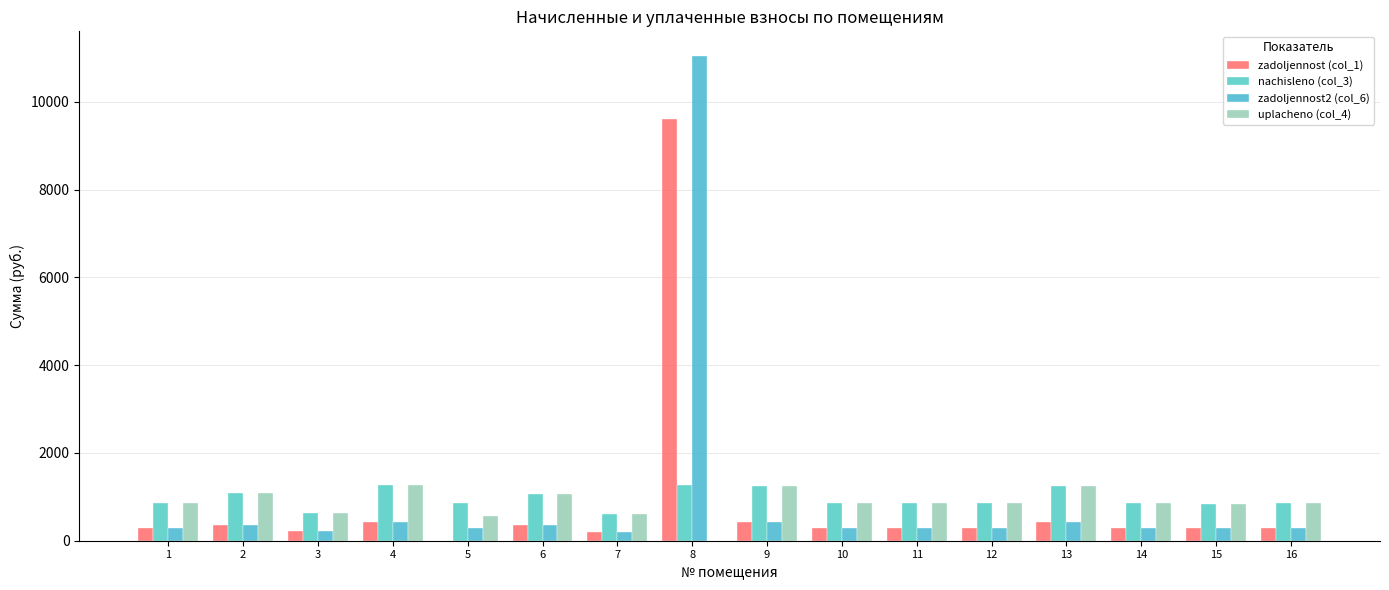

Which series changed the most between 9 and 15?

nachisleno (col_3)